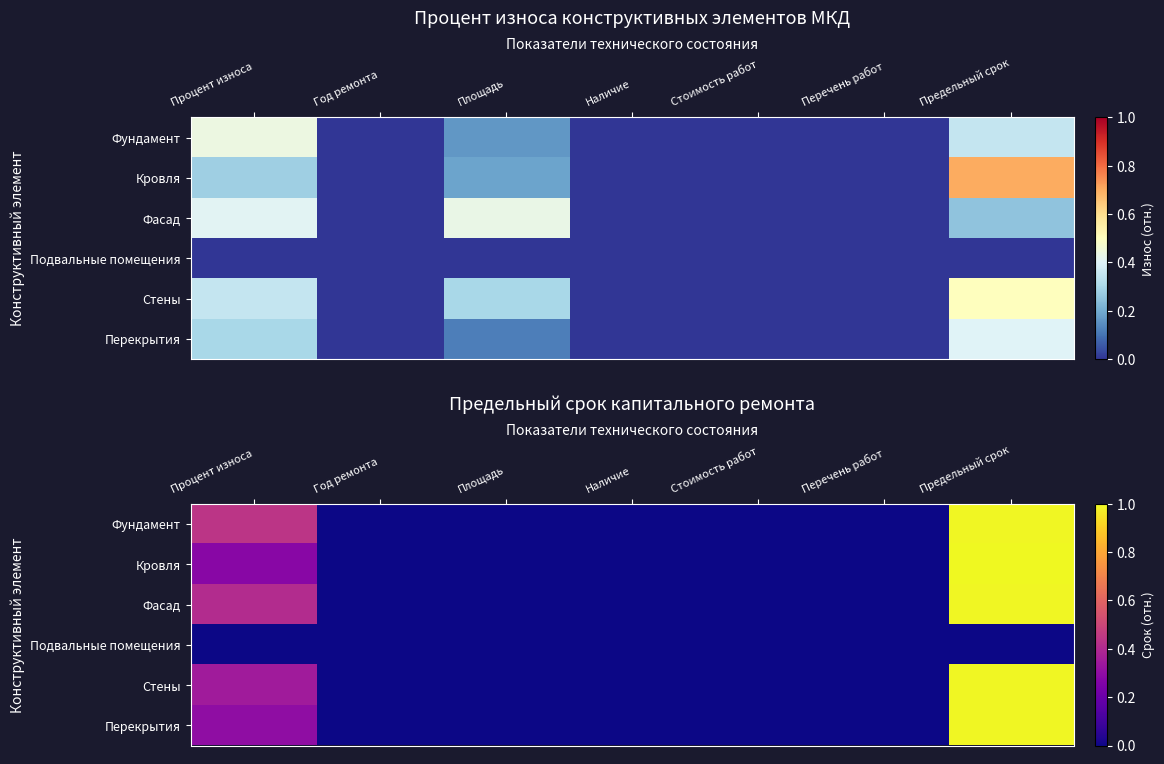

List the series in order of their peak value, highest first.

Кровля, Стены, Перекрытия, Фундамент, Фасад, Подвальные помещения